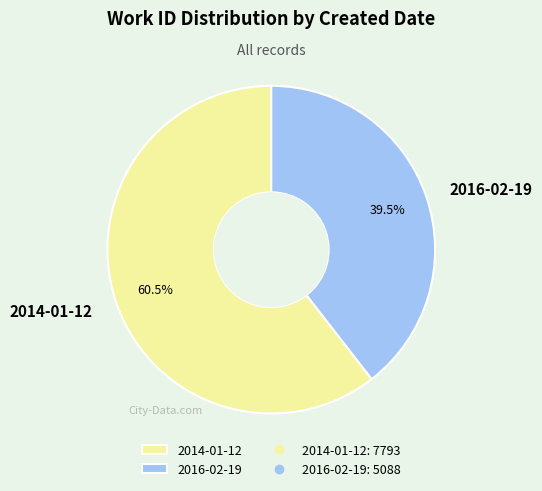

Does any single category account for the majority?

Yes